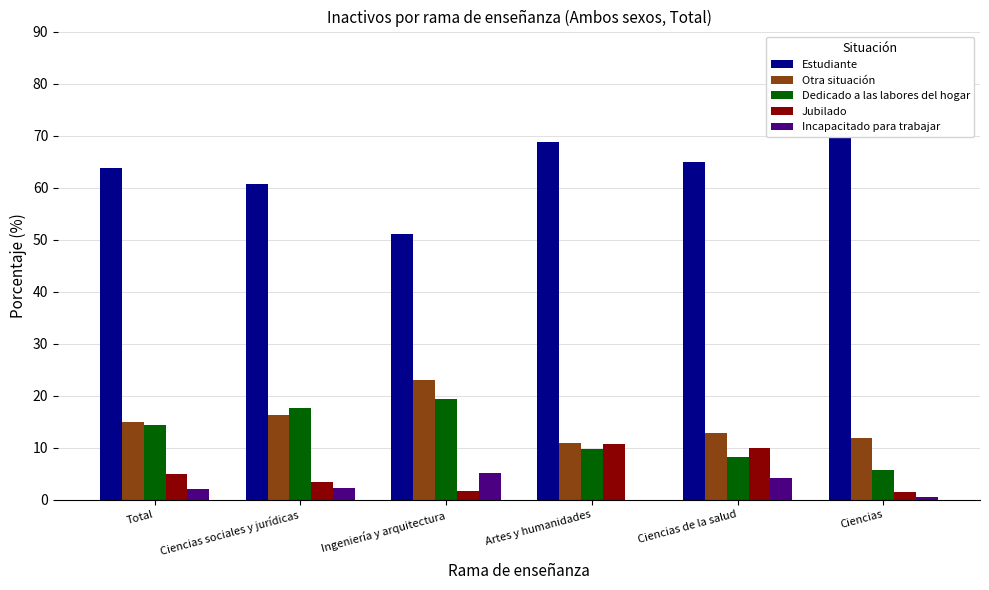

What is the difference between the second highest and minimum values in the Dedicado a las labores del hogar series?

12.0